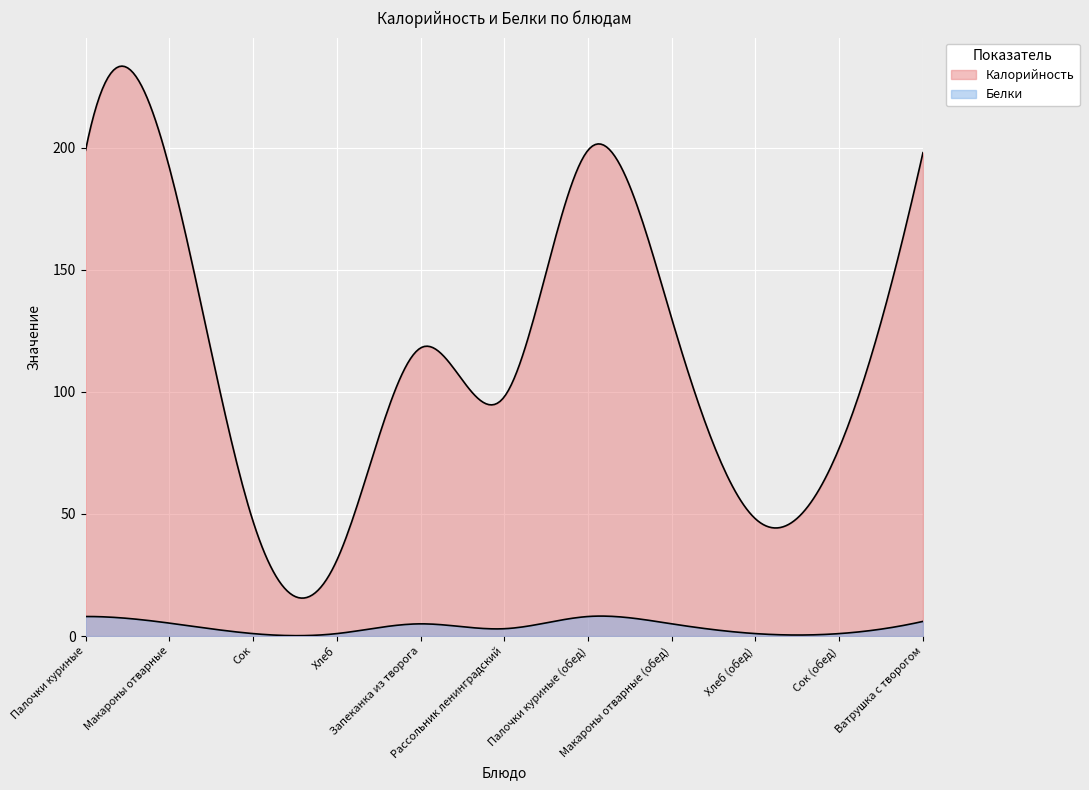

True or false: Калорийность has more than 2 interior local peaks.

False